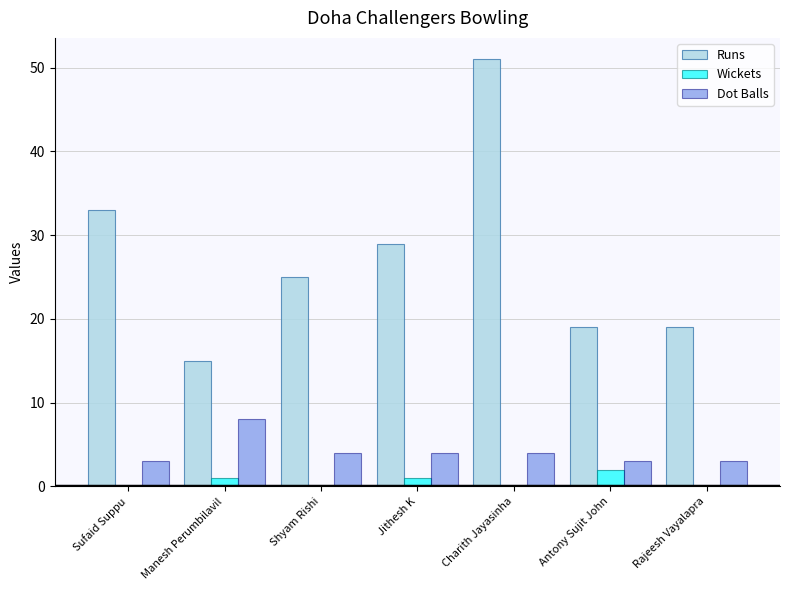

Count the Dot Balls values in the range 3 to 4.

6